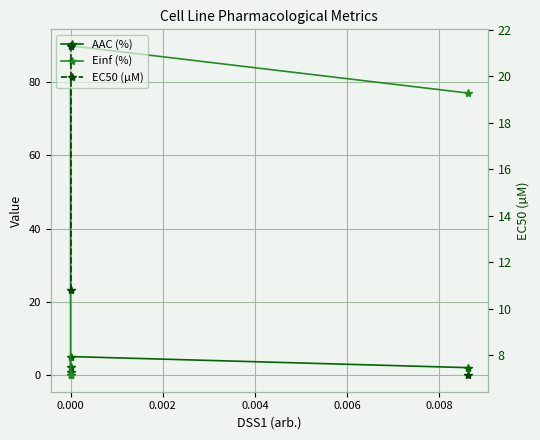

The EC50 (µM) series shows 14.7 at 0.000. True or false?

False